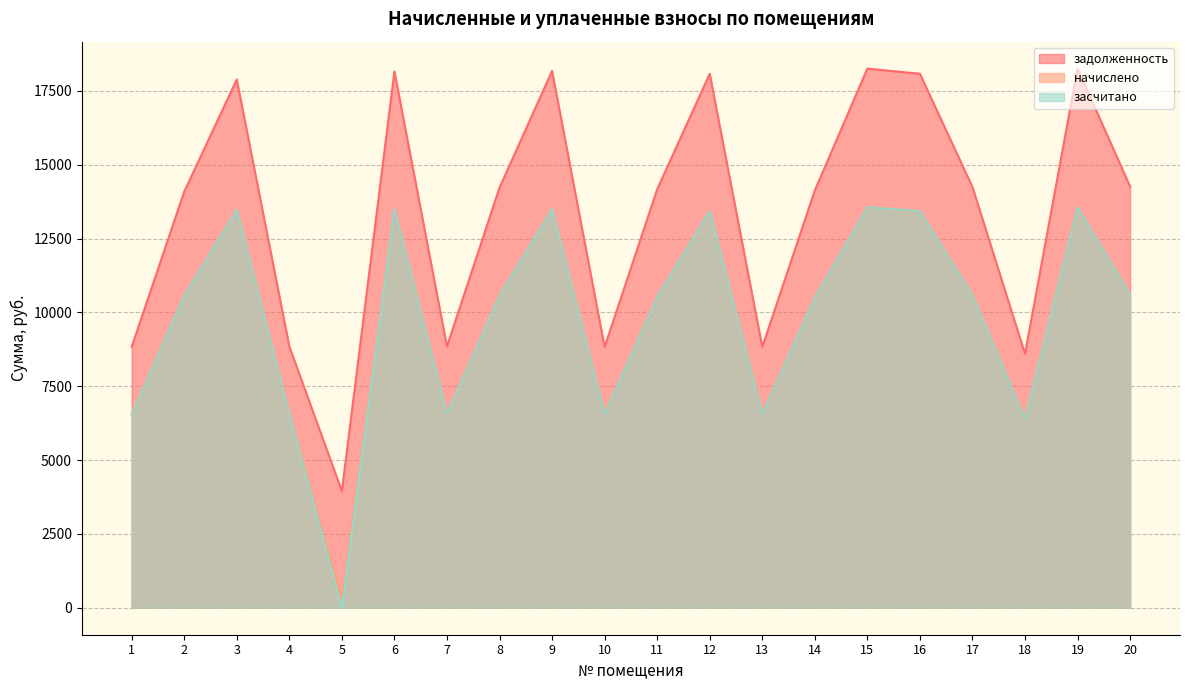

What is the value of the засчитано point at the 6th from the left?

13489.4